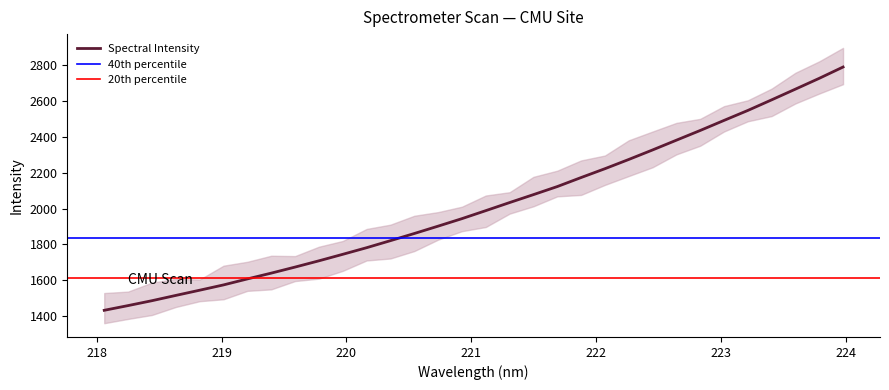

Which label corresponds to the largest value in the chart?

223.9802